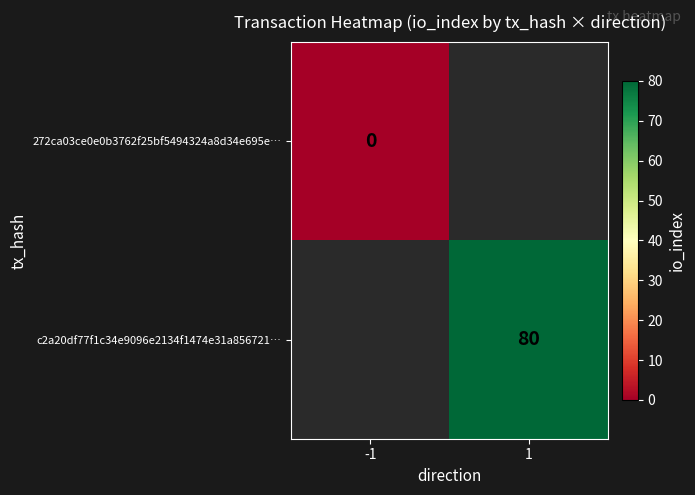

Between -1 and 1, which is larger?

1